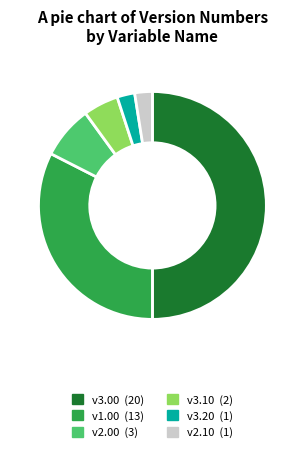

How many slices are in this pie chart?

6